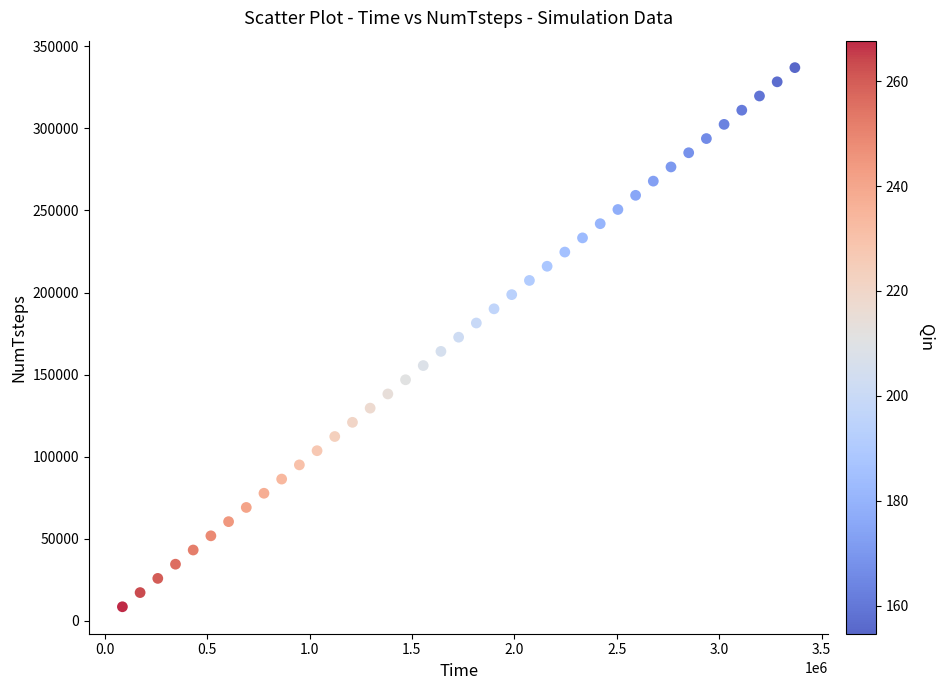

What is the range of Y values (max minus min)?

328320